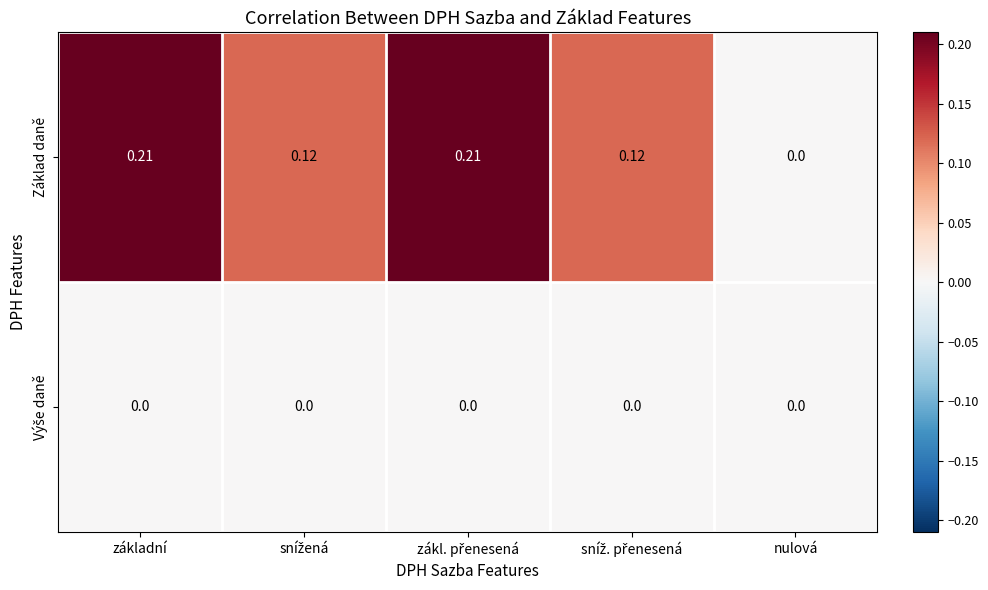

Which series has the largest total across all categories?

Základ daně